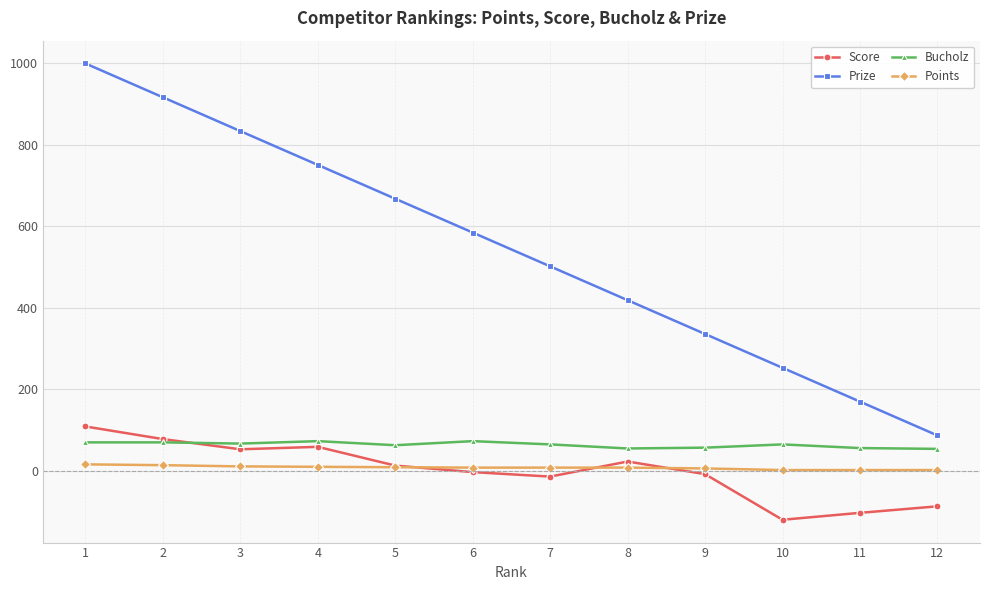

The value of Bucholz at 5 is 63. True or false?

True